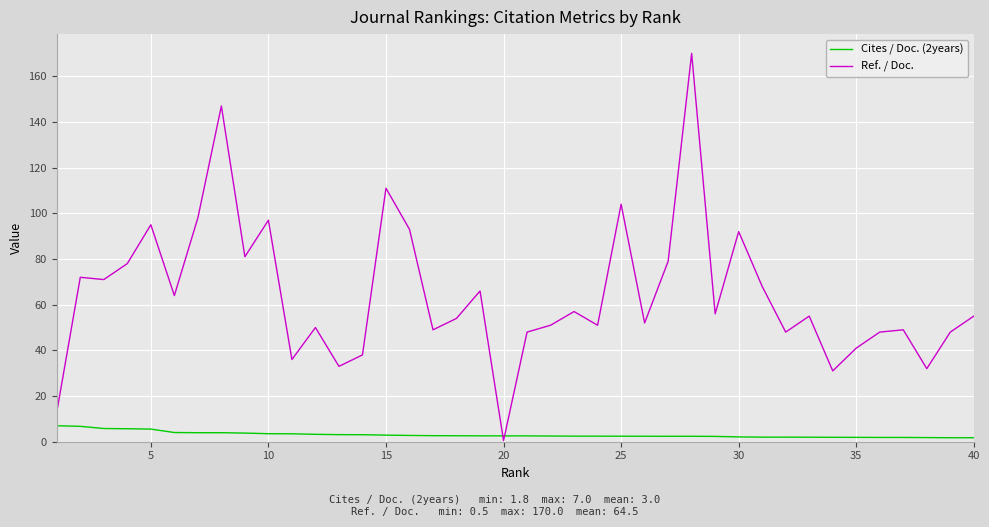

Rank the series by their maximum value, from highest to lowest.

Ref. / Doc., Cites / Doc. (2years)